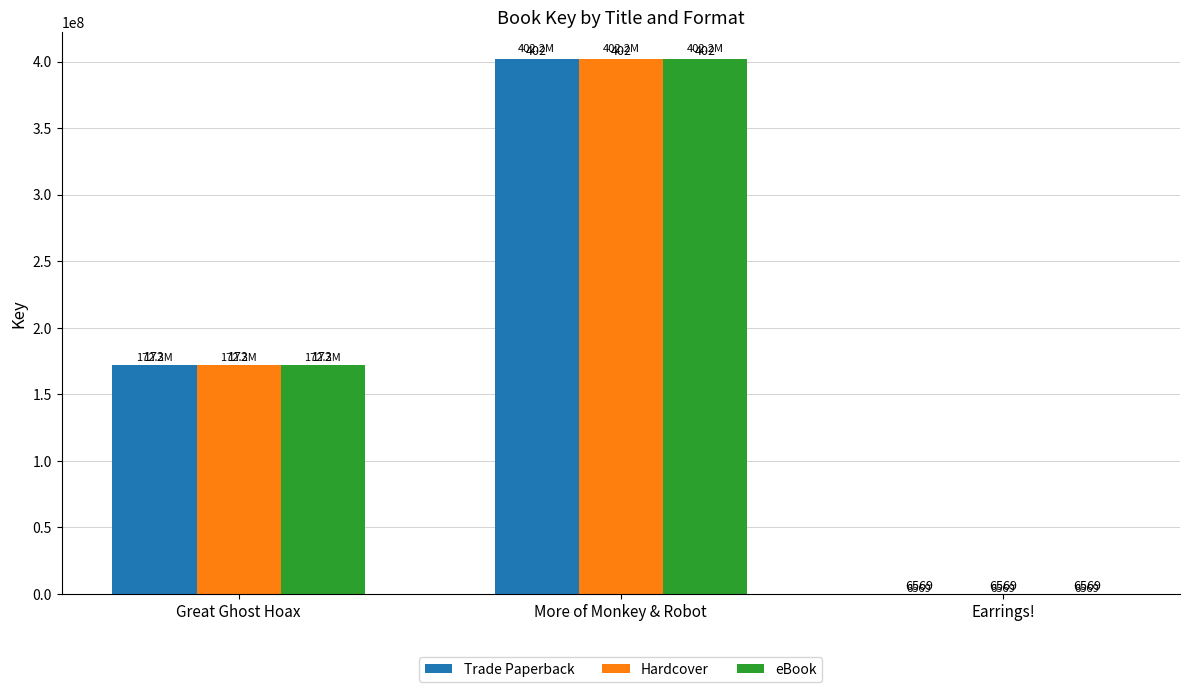

Count the number of data series in this chart.

3